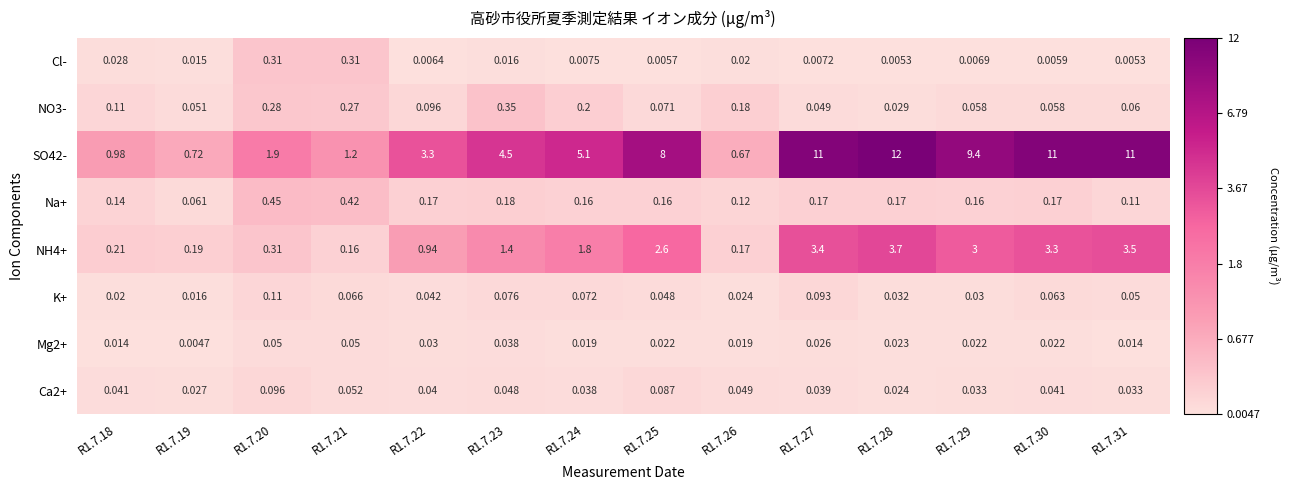

Is the value of Cl- at R1.7.18 greater than the value of Na+ at R1.7.18?

No